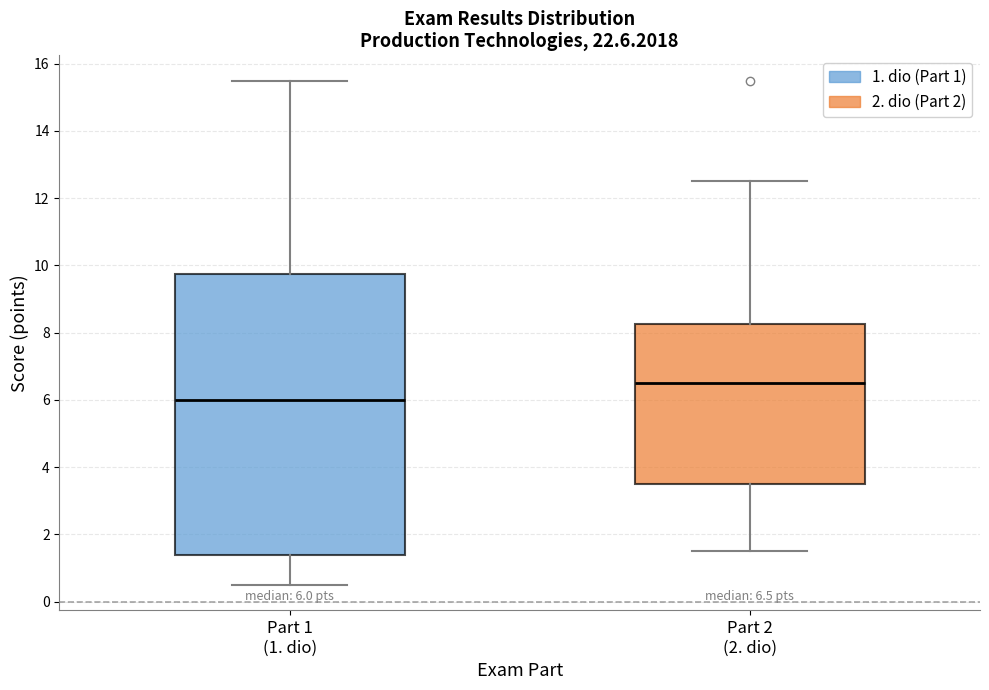

Which box has the lowest median line?

Part 1 (1. dio)